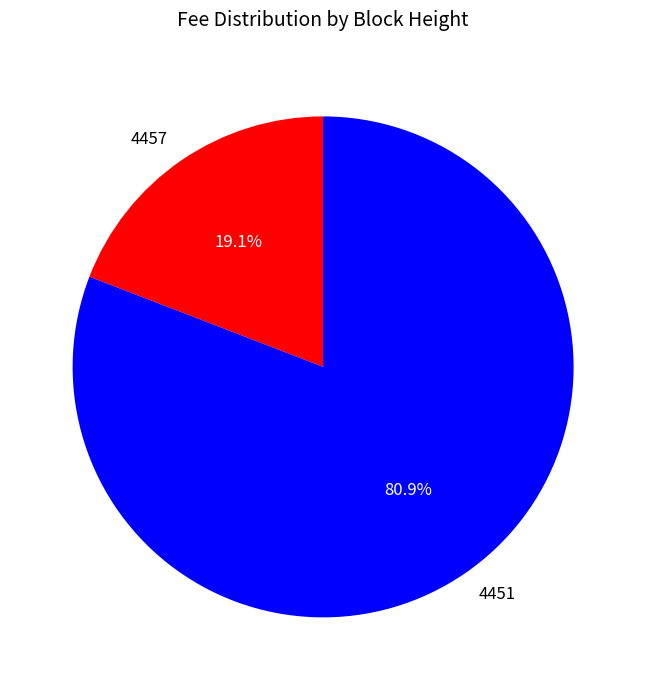

Which has a higher value, 4451 or 4457?

4451